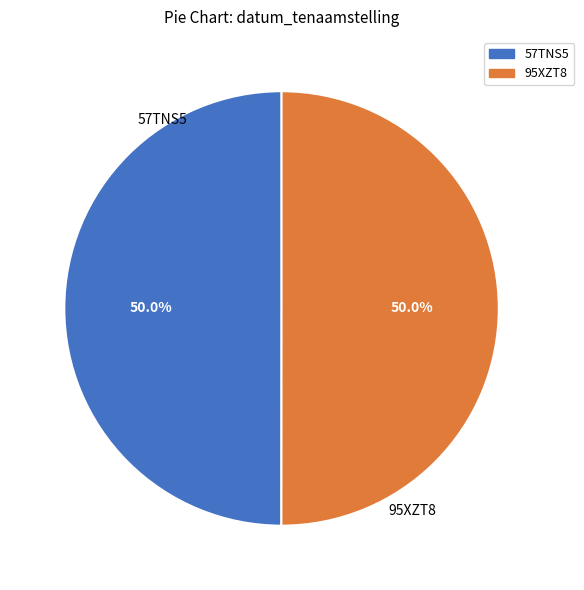

What portion of the pie excludes 57TNS5?

50.0%